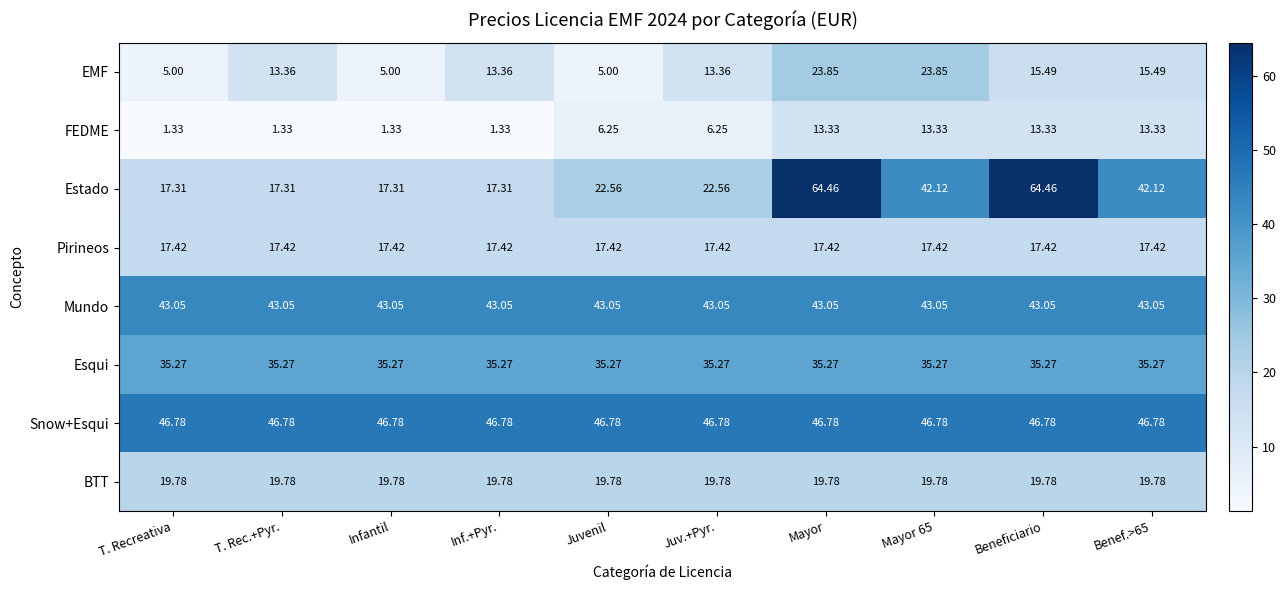

List the series in order of their peak value, highest first.

Estado, Snow+Esqui, Mundo, Esqui, EMF, BTT, Pirineos, FEDME